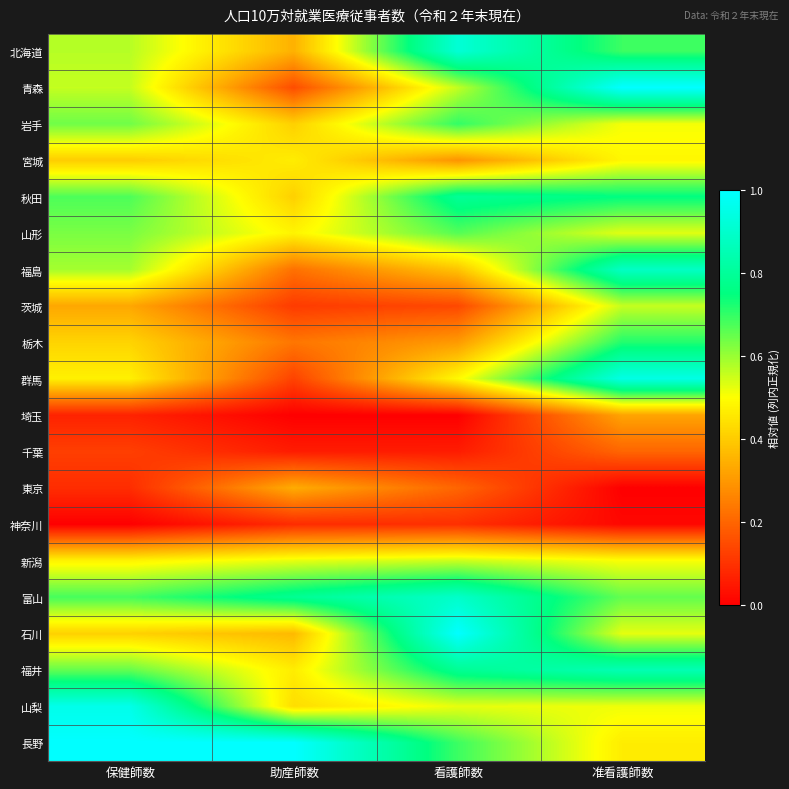

Which label corresponds to the smallest value in the chart?

助産師数